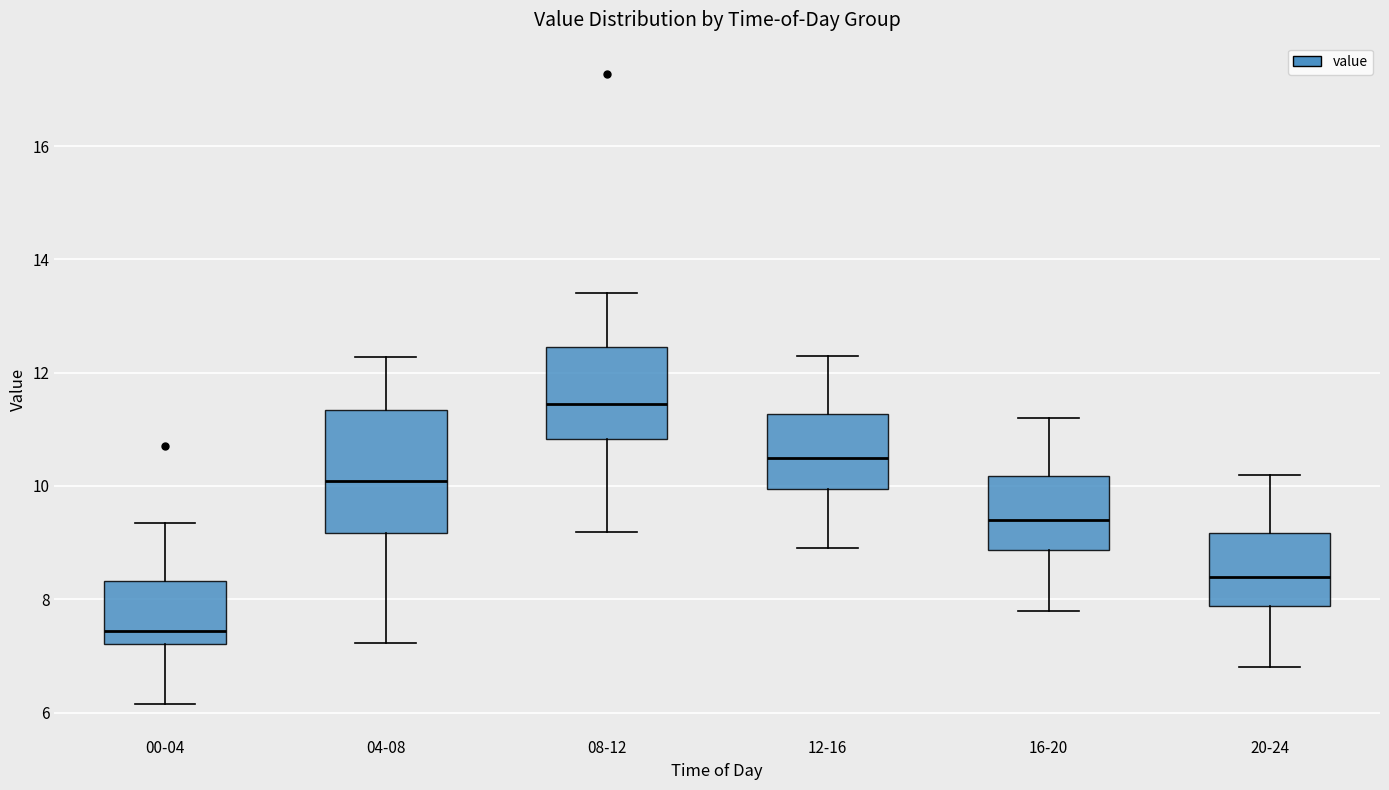

Comparing the boxes themselves (not the whiskers), which one is the tallest?

04-08